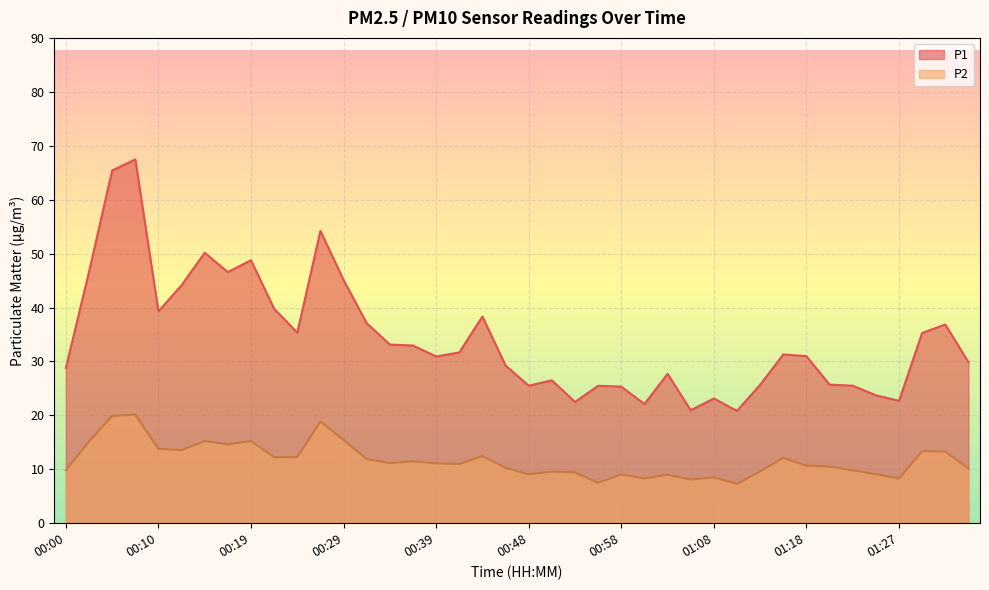

In P2, how many points are higher than both neighbors (excluding endpoints)?

12